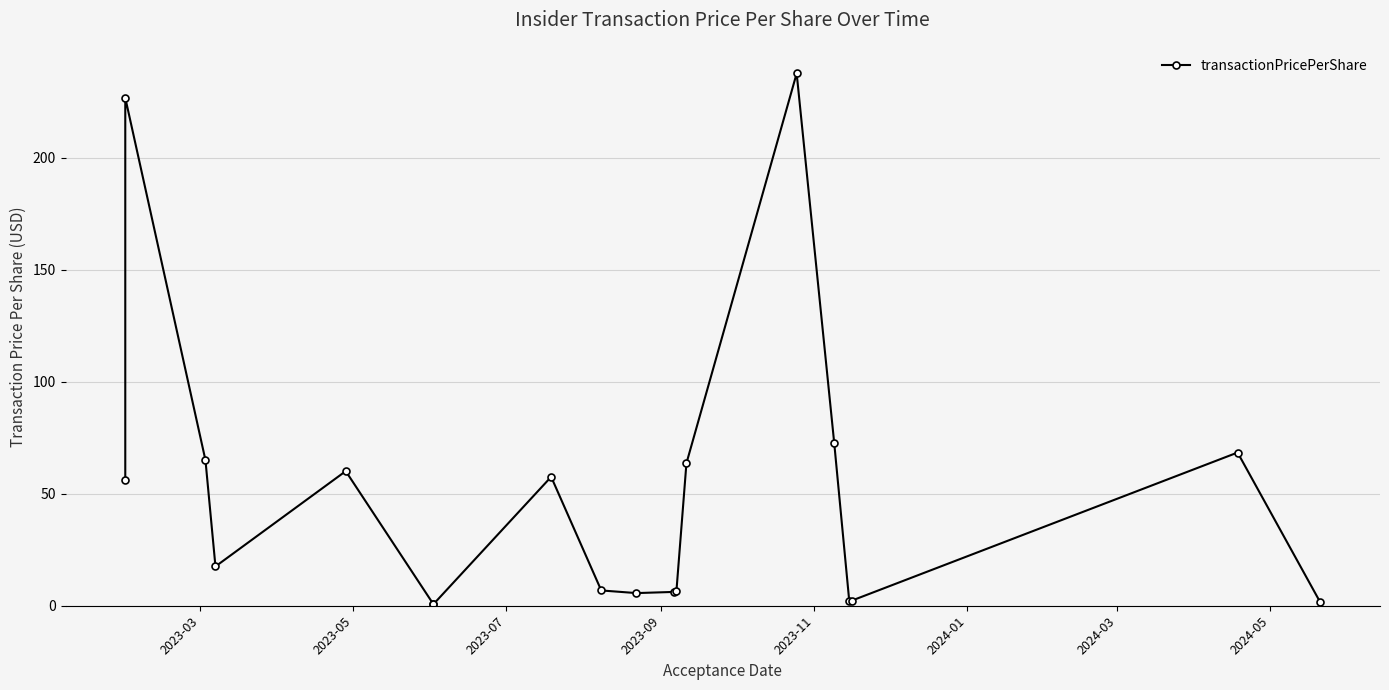

Reading left to right, what are all the values shown in this chart?

56.0	226.7	65.0	17.5	60.1	0.7	0.7	57.5	6.8	5.6	6.2	6.5	63.6	237.6	72.5	2.0	2.3	68.4	1.5